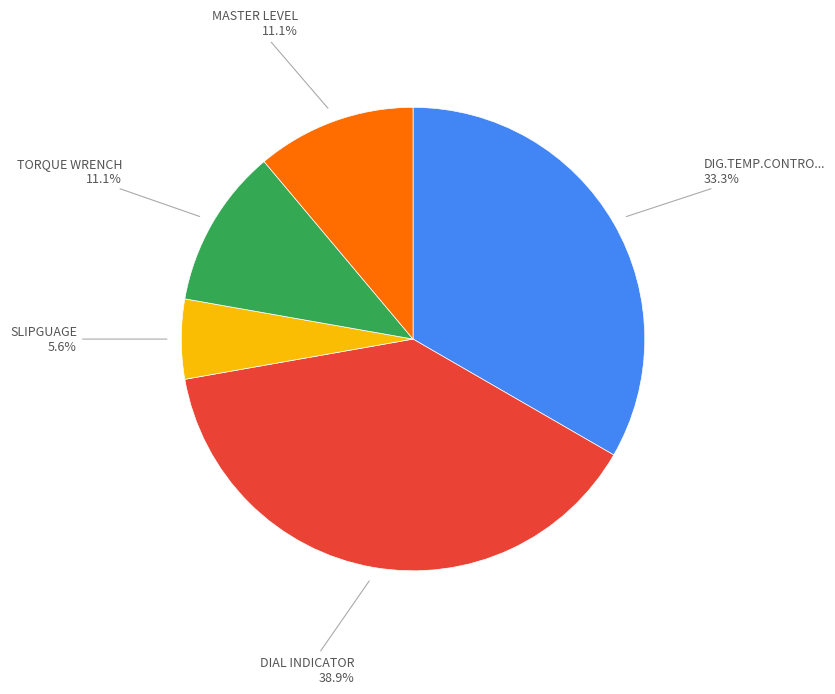

Is there a majority slice in this chart?

No